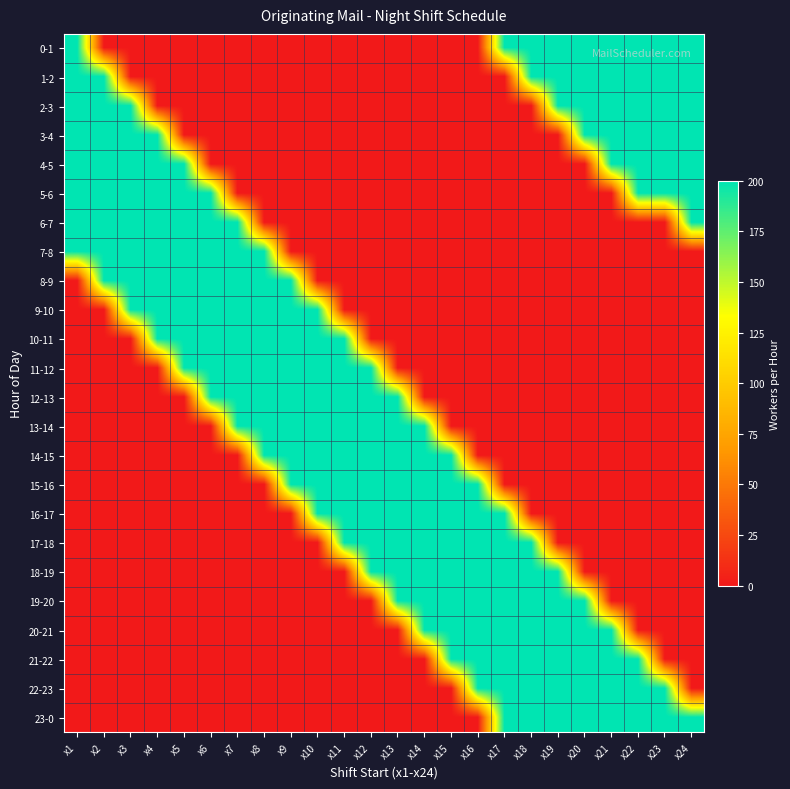

Reading left to right, list all the values displayed in this chart.

0-1: x1=200	x2=0	x3=0	x4=0	x5=0	x6=0	x7=0	x8=0	x9=0	x10=0	x11=0	x12=0	x13=0	x14=0	x15=0	x16=0	x17=200	x18=200	x19=200	x20=200	x21=200	x22=200	x23=200	x24=200
1-2: x1=200	x2=200	x3=0	x4=0	x5=0	x6=0	x7=0	x8=0	x9=0	x10=0	x11=0	x12=0	x13=0	x14=0	x15=0	x16=0	x17=0	x18=200	x19=200	x20=200	x21=200	x22=200	x23=200	x24=200
2-3: x1=200	x2=200	x3=200	x4=0	x5=0	x6=0	x7=0	x8=0	x9=0	x10=0	x11=0	x12=0	x13=0	x14=0	x15=0	x16=0	x17=0	x18=0	x19=200	x20=200	x21=200	x22=200	x23=200	x24=200
3-4: x1=200	x2=200	x3=200	x4=200	x5=0	x6=0	x7=0	x8=0	x9=0	x10=0	x11=0	x12=0	x13=0	x14=0	x15=0	x16=0	x17=0	x18=0	x19=0	x20=200	x21=200	x22=200	x23=200	x24=200
4-5: x1=200	x2=200	x3=200	x4=200	x5=200	x6=0	x7=0	x8=0	x9=0	x10=0	x11=0	x12=0	x13=0	x14=0	x15=0	x16=0	x17=0	x18=0	x19=0	x20=0	x21=200	x22=200	x23=200	x24=200
5-6: x1=200	x2=200	x3=200	x4=200	x5=200	x6=200	x7=0	x8=0	x9=0	x10=0	x11=0	x12=0	x13=0	x14=0	x15=0	x16=0	x17=0	x18=0	x19=0	x20=0	x21=0	x22=200	x23=200	x24=200
6-7: x1=200	x2=200	x3=200	x4=200	x5=200	x6=200	x7=200	x8=0	x9=0	x10=0	x11=0	x12=0	x13=0	x14=0	x15=0	x16=0	x17=0	x18=0	x19=0	x20=0	x21=0	x22=0	x23=0	x24=200
7-8: x1=200	x2=200	x3=200	x4=200	x5=200	x6=200	x7=200	x8=200	x9=0	x10=0	x11=0	x12=0	x13=0	x14=0	x15=0	x16=0	x17=0	x18=0	x19=0	x20=0	x21=0	x22=0	x23=0	x24=0
8-9: x1=0	x2=200	x3=200	x4=200	x5=200	x6=200	x7=200	x8=200	x9=200	x10=0	x11=0	x12=0	x13=0	x14=0	x15=0	x16=0	x17=0	x18=0	x19=0	x20=0	x21=0	x22=0	x23=0	x24=0
9-10: x1=0	x2=0	x3=200	x4=200	x5=200	x6=200	x7=200	x8=200	x9=200	x10=200	x11=0	x12=0	x13=0	x14=0	x15=0	x16=0	x17=0	x18=0	x19=0	x20=0	x21=0	x22=0	x23=0	x24=0
10-11: x1=0	x2=0	x3=0	x4=200	x5=200	x6=200	x7=200	x8=200	x9=200	x10=200	x11=200	x12=0	x13=0	x14=0	x15=0	x16=0	x17=0	x18=0	x19=0	x20=0	x21=0	x22=0	x23=0	x24=0
11-12: x1=0	x2=0	x3=0	x4=0	x5=200	x6=200	x7=200	x8=200	x9=200	x10=200	x11=200	x12=200	x13=0	x14=0	x15=0	x16=0	x17=0	x18=0	x19=0	x20=0	x21=0	x22=0	x23=0	x24=0
12-13: x1=0	x2=0	x3=0	x4=0	x5=0	x6=200	x7=200	x8=200	x9=200	x10=200	x11=200	x12=200	x13=200	x14=0	x15=0	x16=0	x17=0	x18=0	x19=0	x20=0	x21=0	x22=0	x23=0	x24=0
13-14: x1=0	x2=0	x3=0	x4=0	x5=0	x6=0	x7=200	x8=200	x9=200	x10=200	x11=200	x12=200	x13=200	x14=200	x15=0	x16=0	x17=0	x18=0	x19=0	x20=0	x21=0	x22=0	x23=0	x24=0
14-15: x1=0	x2=0	x3=0	x4=0	x5=0	x6=0	x7=0	x8=200	x9=200	x10=200	x11=200	x12=200	x13=200	x14=200	x15=200	x16=0	x17=0	x18=0	x19=0	x20=0	x21=0	x22=0	x23=0	x24=0
15-16: x1=0	x2=0	x3=0	x4=0	x5=0	x6=0	x7=0	x8=0	x9=200	x10=200	x11=200	x12=200	x13=200	x14=200	x15=200	x16=200	x17=0	x18=0	x19=0	x20=0	x21=0	x22=0	x23=0	x24=0
16-17: x1=0	x2=0	x3=0	x4=0	x5=0	x6=0	x7=0	x8=0	x9=0	x10=200	x11=200	x12=200	x13=200	x14=200	x15=200	x16=200	x17=200	x18=0	x19=0	x20=0	x21=0	x22=0	x23=0	x24=0
17-18: x1=0	x2=0	x3=0	x4=0	x5=0	x6=0	x7=0	x8=0	x9=0	x10=0	x11=200	x12=200	x13=200	x14=200	x15=200	x16=200	x17=200	x18=200	x19=0	x20=0	x21=0	x22=0	x23=0	x24=0
18-19: x1=0	x2=0	x3=0	x4=0	x5=0	x6=0	x7=0	x8=0	x9=0	x10=0	x11=0	x12=200	x13=200	x14=200	x15=200	x16=200	x17=200	x18=200	x19=200	x20=0	x21=0	x22=0	x23=0	x24=0
19-20: x1=0	x2=0	x3=0	x4=0	x5=0	x6=0	x7=0	x8=0	x9=0	x10=0	x11=0	x12=0	x13=200	x14=200	x15=200	x16=200	x17=200	x18=200	x19=200	x20=200	x21=0	x22=0	x23=0	x24=0
20-21: x1=0	x2=0	x3=0	x4=0	x5=0	x6=0	x7=0	x8=0	x9=0	x10=0	x11=0	x12=0	x13=0	x14=200	x15=200	x16=200	x17=200	x18=200	x19=200	x20=200	x21=200	x22=0	x23=0	x24=0
21-22: x1=0	x2=0	x3=0	x4=0	x5=0	x6=0	x7=0	x8=0	x9=0	x10=0	x11=0	x12=0	x13=0	x14=0	x15=200	x16=200	x17=200	x18=200	x19=200	x20=200	x21=200	x22=200	x23=0	x24=0
22-23: x1=0	x2=0	x3=0	x4=0	x5=0	x6=0	x7=0	x8=0	x9=0	x10=0	x11=0	x12=0	x13=0	x14=0	x15=0	x16=200	x17=200	x18=200	x19=200	x20=200	x21=200	x22=200	x23=200	x24=0
23-0: x1=0	x2=0	x3=0	x4=0	x5=0	x6=0	x7=0	x8=0	x9=0	x10=0	x11=0	x12=0	x13=0	x14=0	x15=0	x16=0	x17=200	x18=200	x19=200	x20=200	x21=200	x22=200	x23=200	x24=200